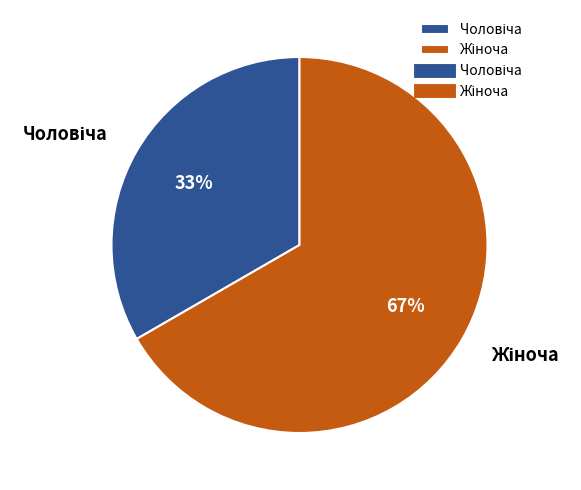

Is there a majority slice in this chart?

Yes